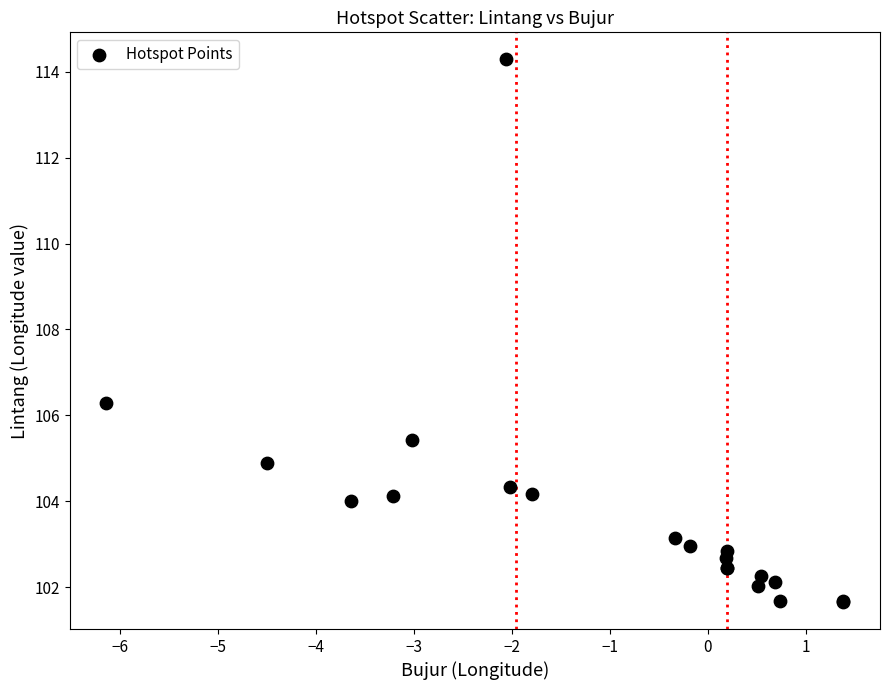

What Y value in the scatter plot is closest to 107?

106.3